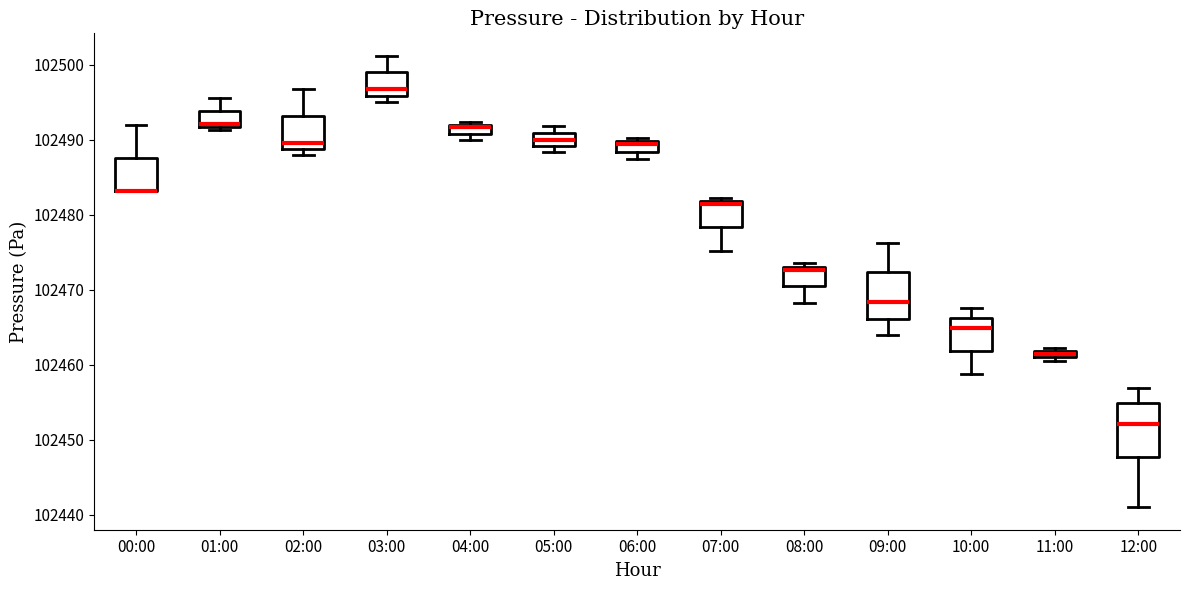

Which box is the tallest, from its lower edge to its upper edge?

12:00